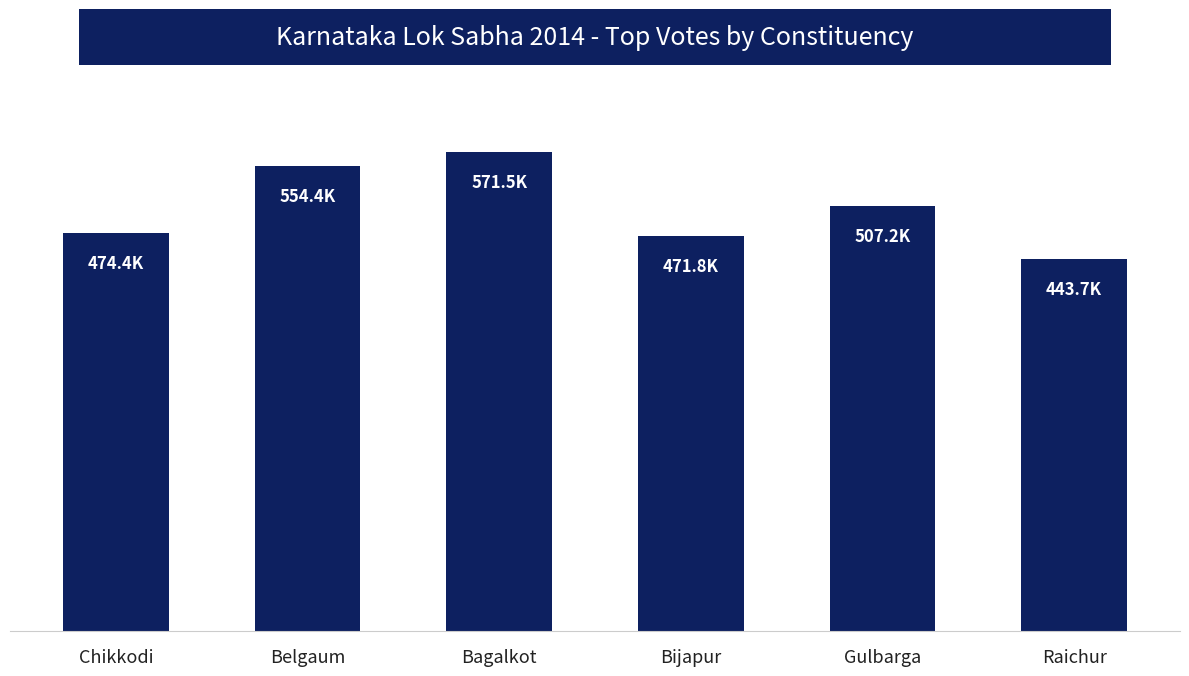

How many bars are there in total?

6